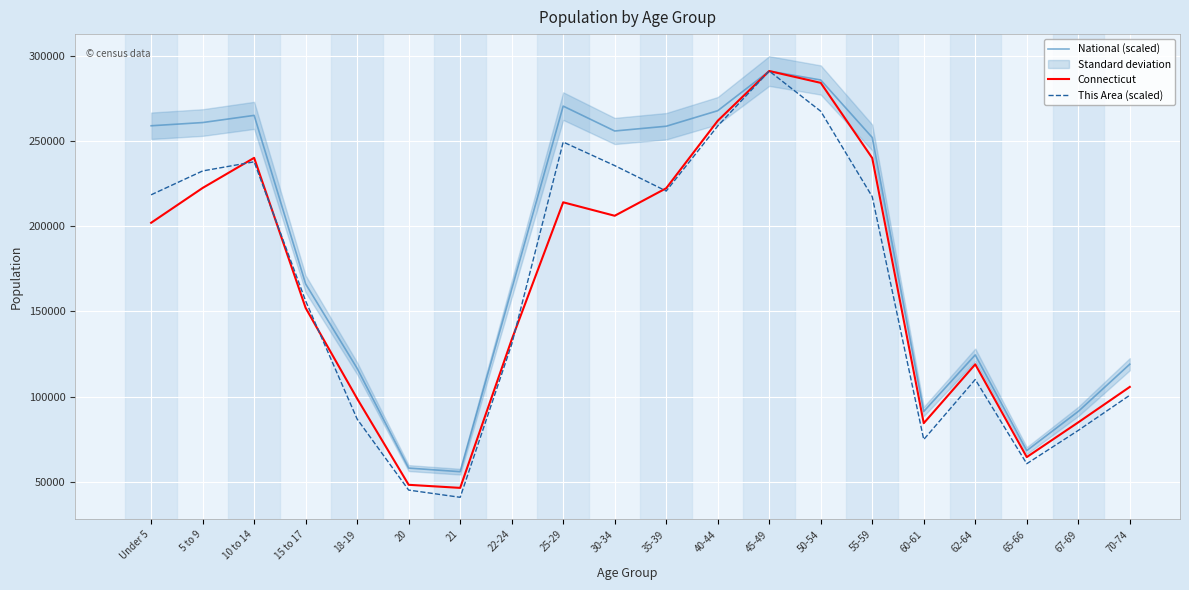

How many values in the National (scaled) series exceed 252230?

10